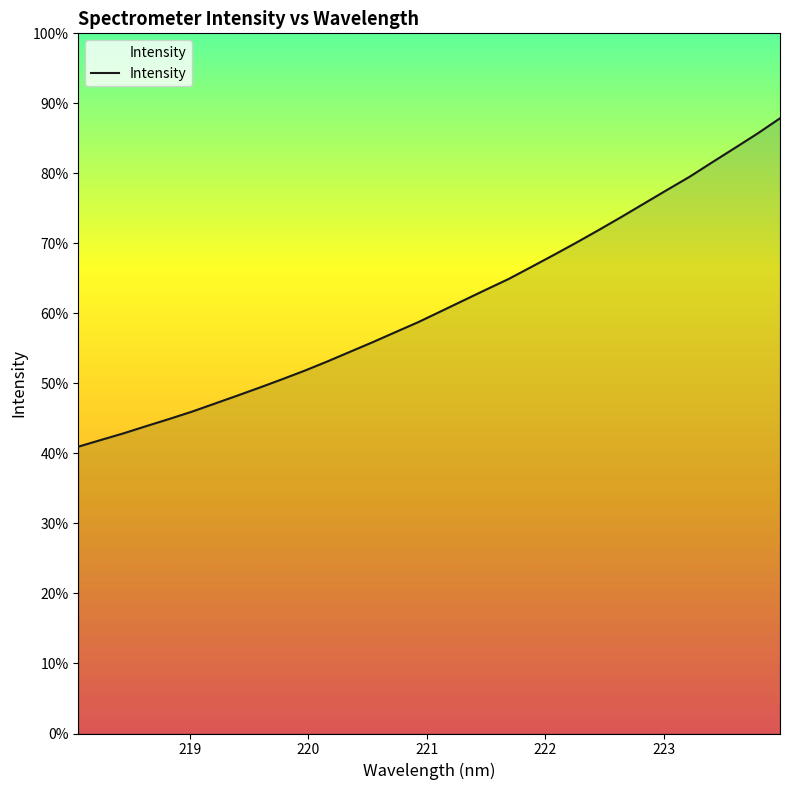

Does the chart display data point markers on the line(s)?

No